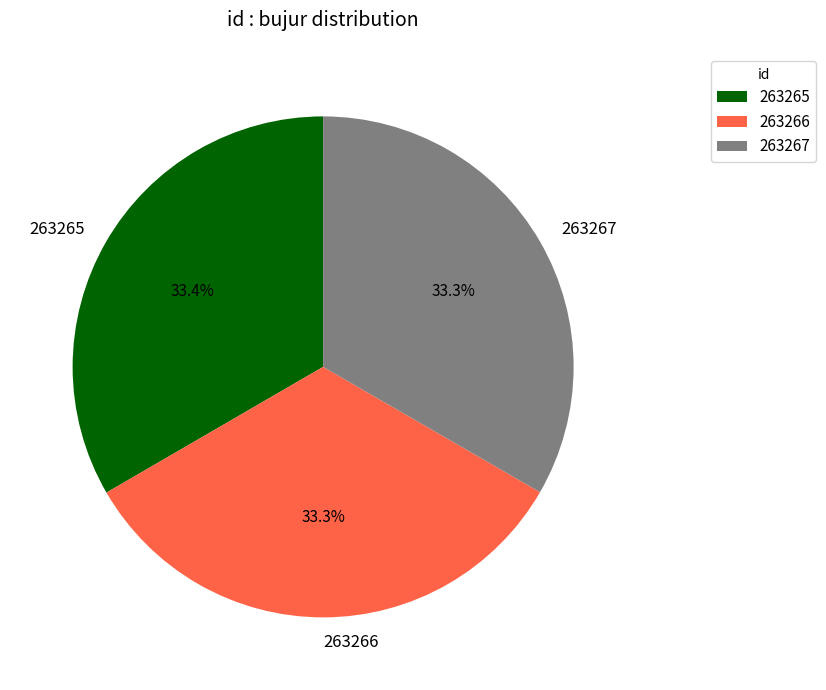

To the nearest percent, what is the average slice percentage?

33%